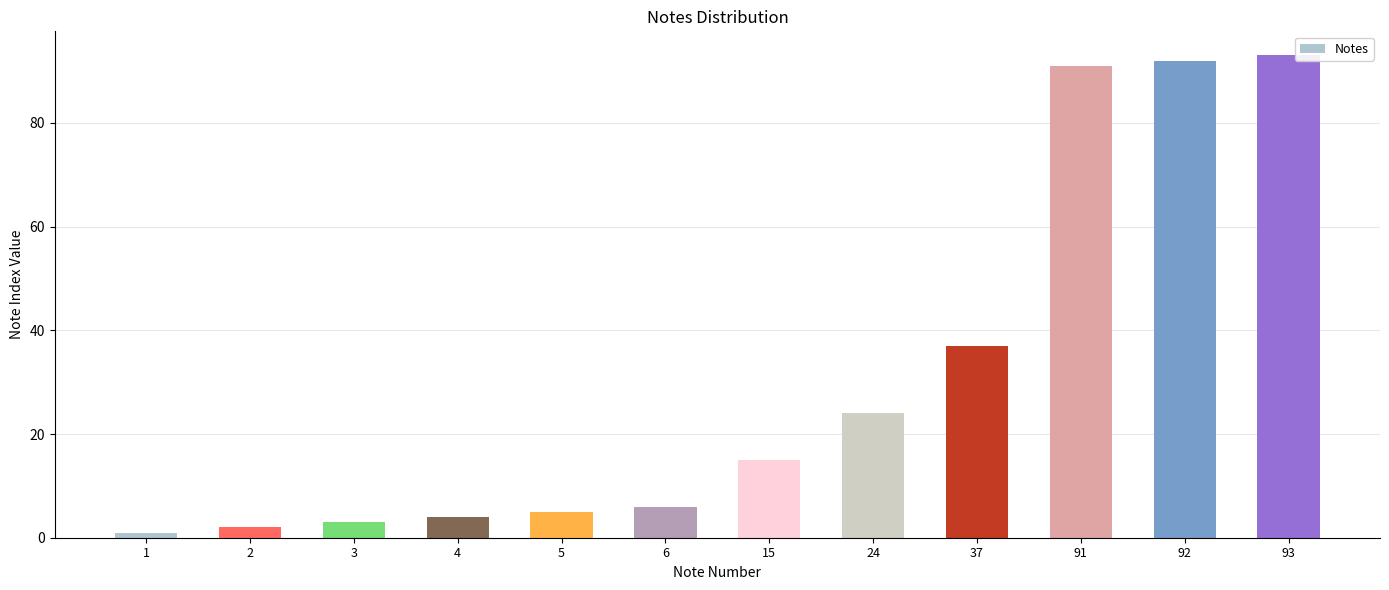

Are the bars horizontal?

No